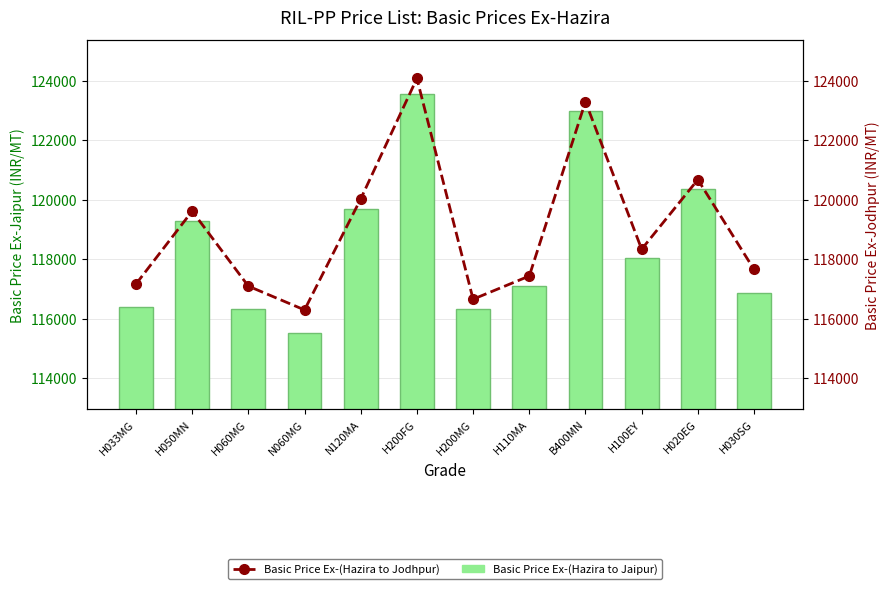

Are the bars grouped side by side (vs. stacked)?

Yes